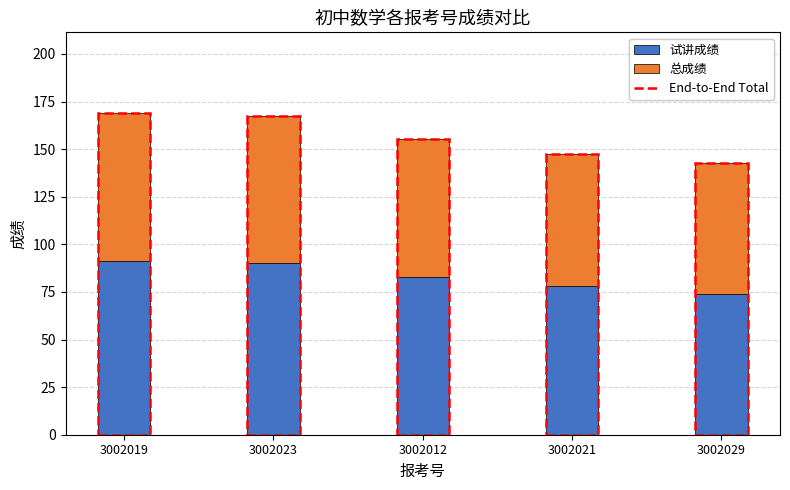

What is the total value across all series at 3002019?

169.1